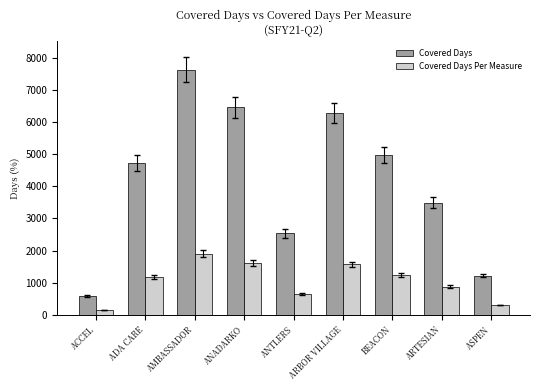

What is the highest value of the Covered Days series?

7625.0